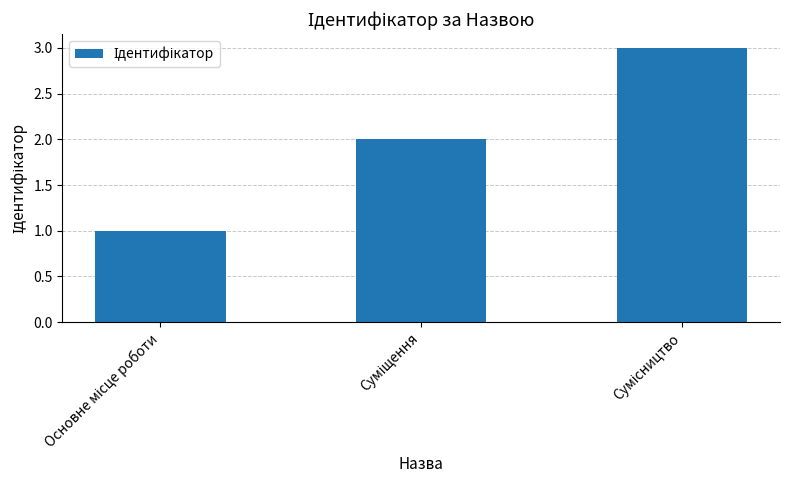

How many series are shown in this chart?

1